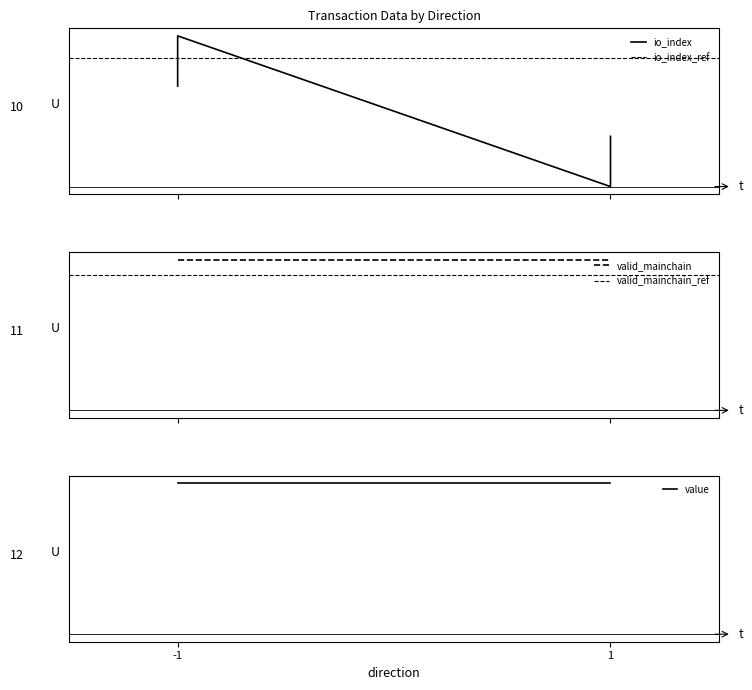

Where does the io_index series first go above 2?

-1